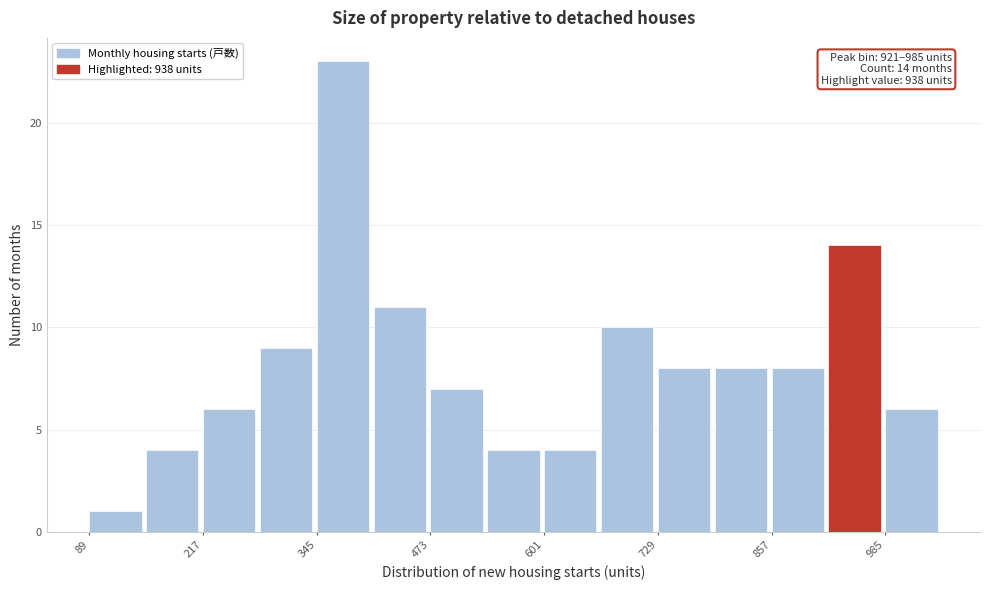

Read against the x-axis, roughly where is the centre of the tallest bar?

380